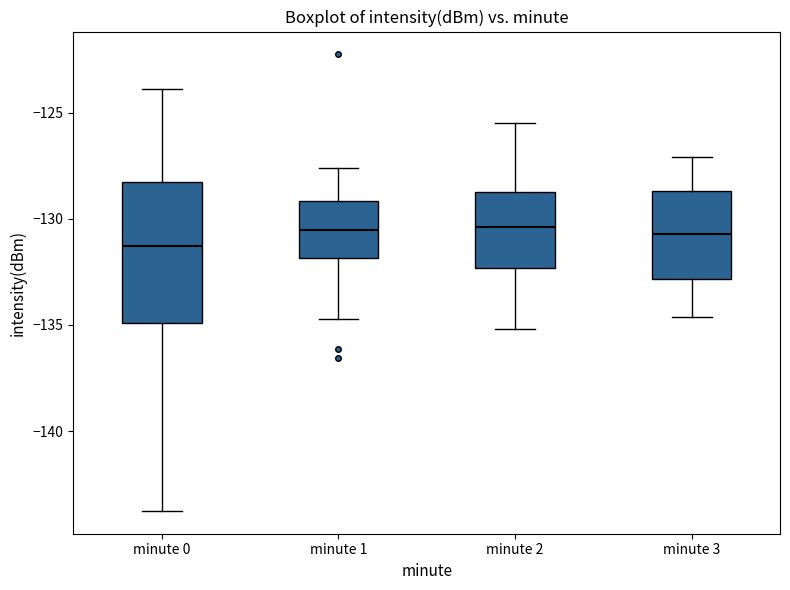

Which box has the lowest median line?

minute 0